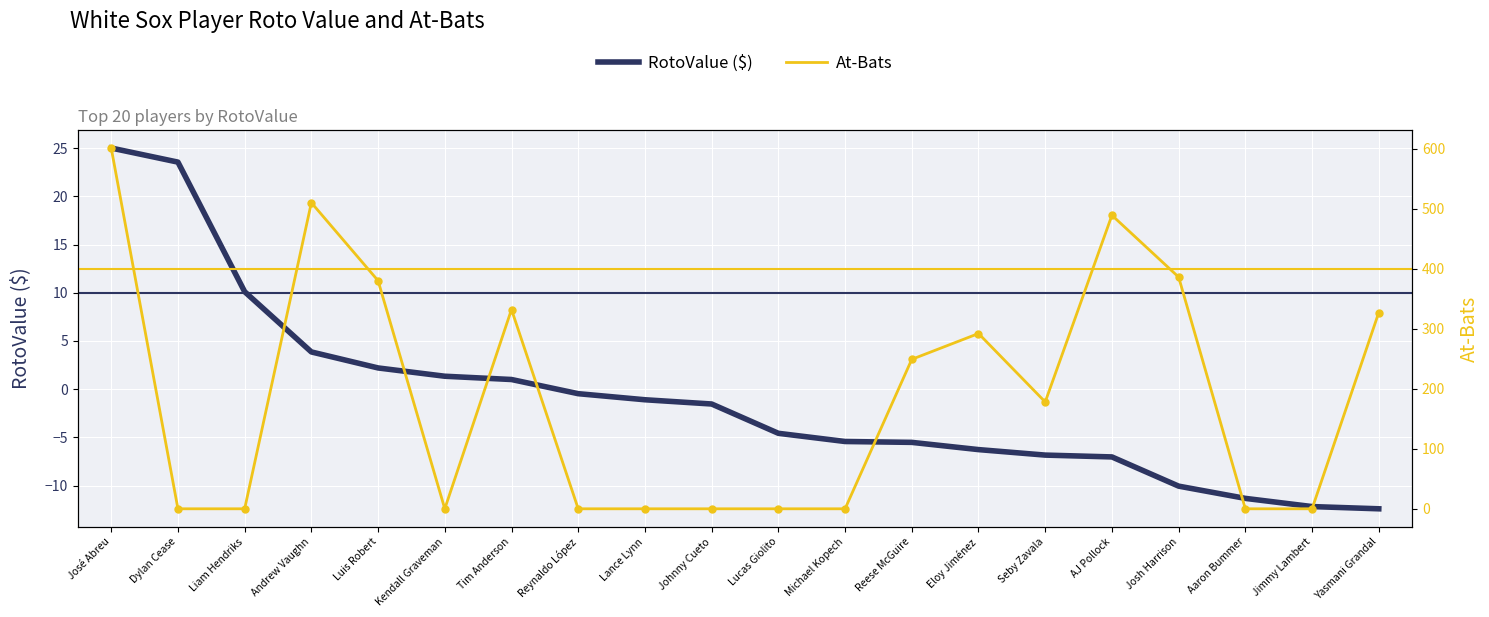

At how many categories does at least one series exceed 302?

7